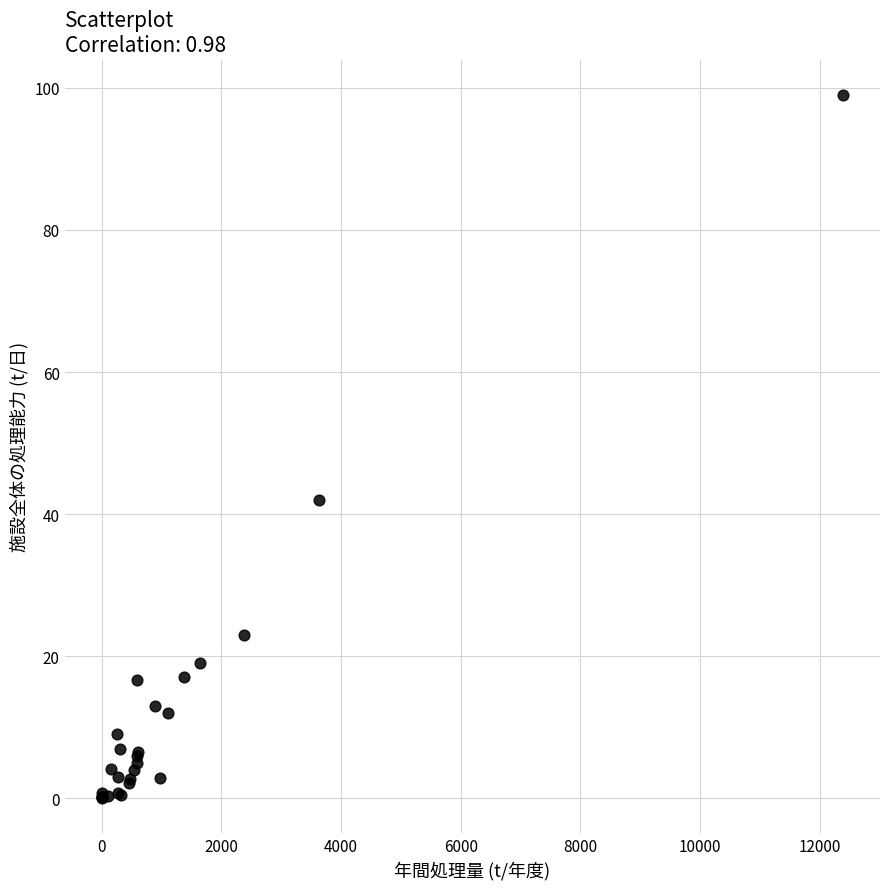

What Y value in the scatter plot is closest to 49?

42.0